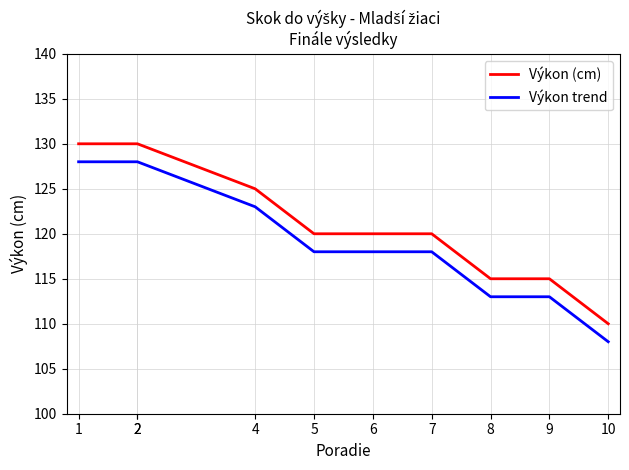

Which series has the widest spread of values?

Výkon (cm)